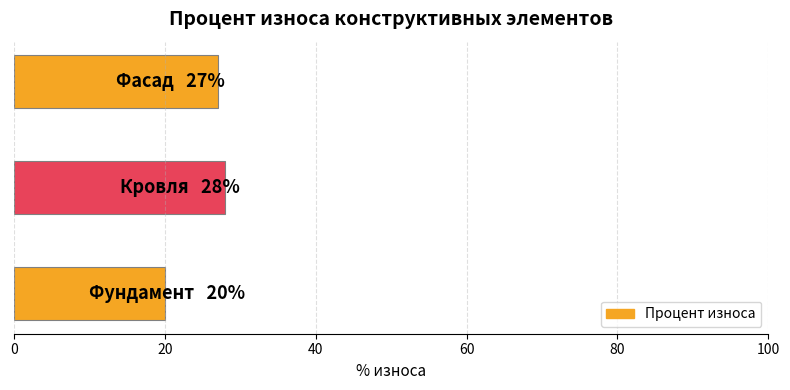

Reading top to bottom, what are all the values shown in this chart?

27	28	20